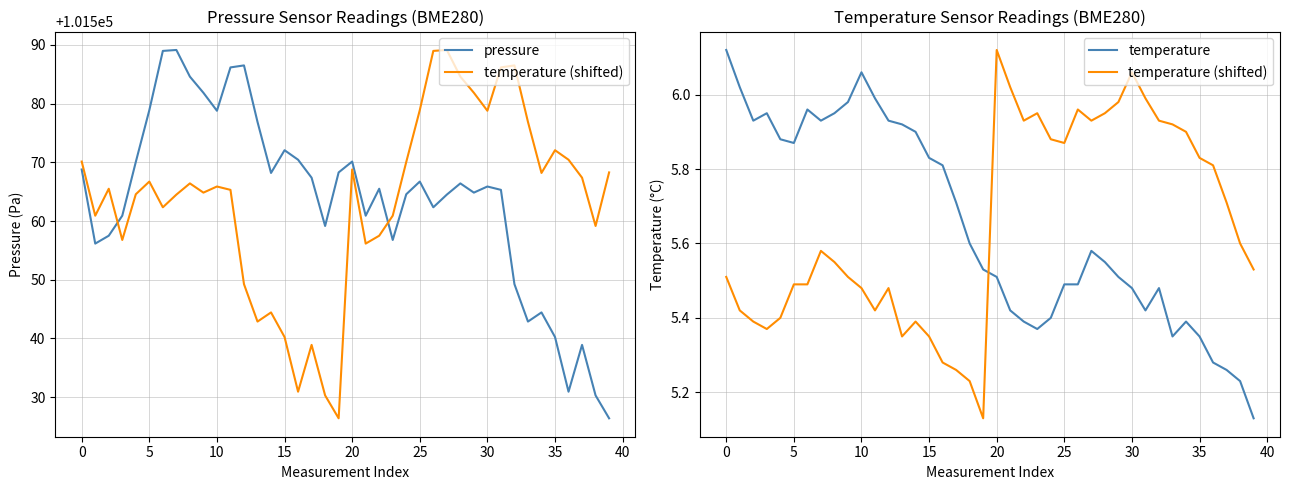

Between 20 and 11, which series saw the biggest shift?

pressure